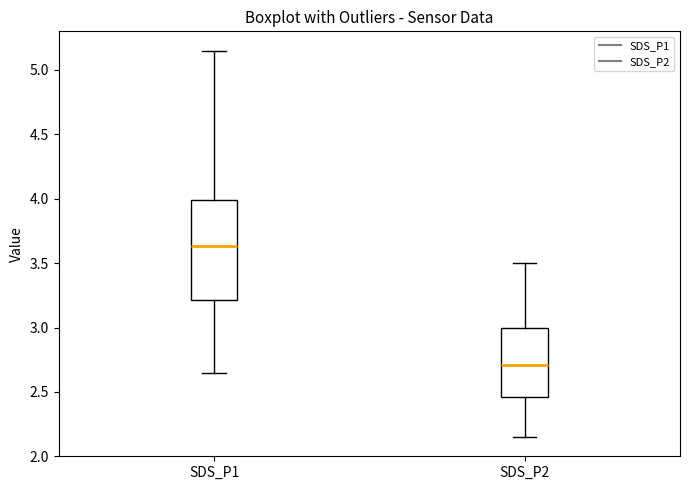

Which box has the highest median line?

SDS_P1